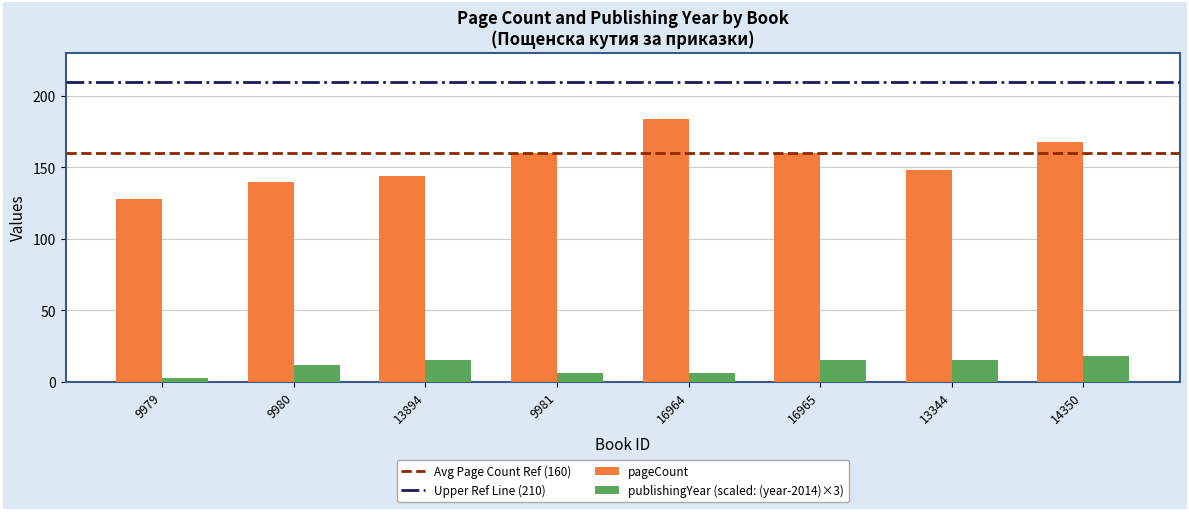

At how many categories does at least one series exceed 96?

8